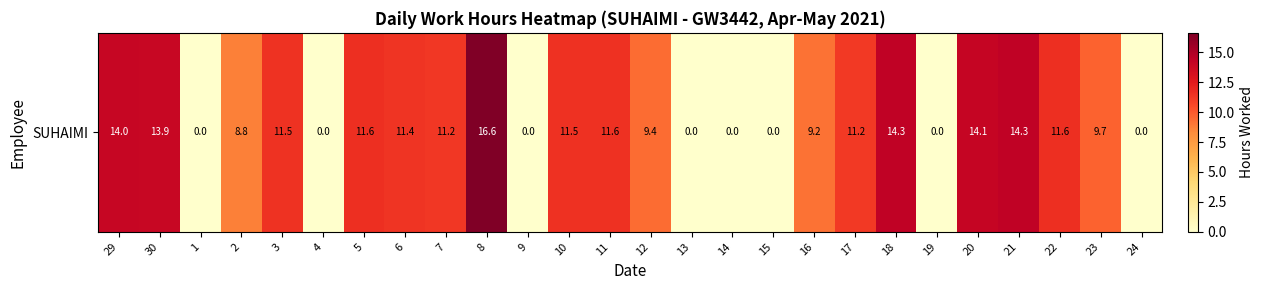

List the labels in order of value, smallest first.

1, 4, 9, 13, 14, 15, 19, 24, 2, 16, 12, 23, 17, 7, 6, 3, 10, 11, 22, 5, 30, 29, 20, 21, 18, 8